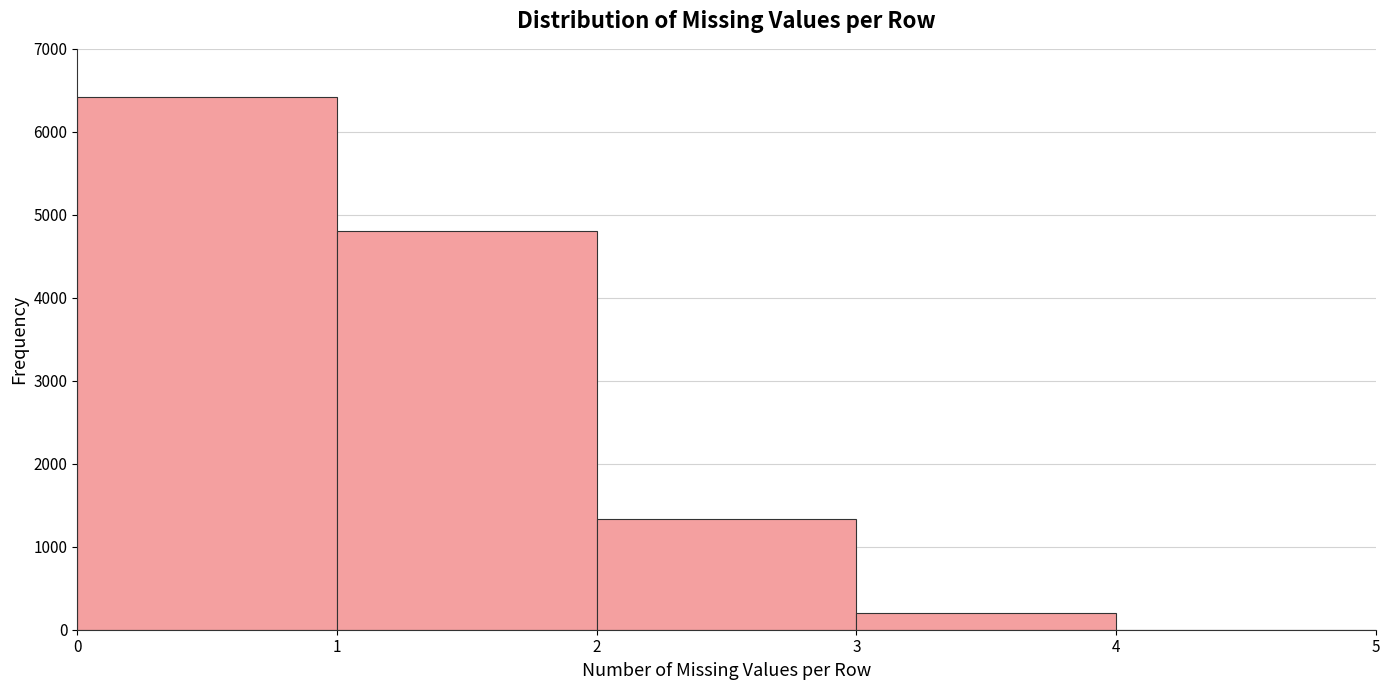

Reading left to right, list every bar in this chart as the range it spans on the x-axis followed by its height. The values are not printed on the chart, so give them approximately, as read against the axis.

0 to 1: 6400
1 to 2: 4800
2 to 3: 1300
3 to 4: 200
4 to 5: 0